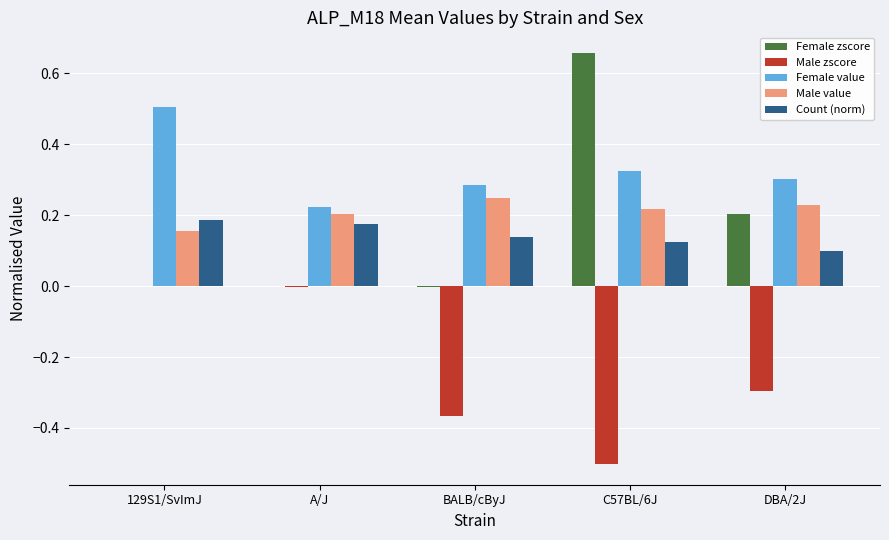

Where is Male value nearest to the value 0?

129S1/SvImJ